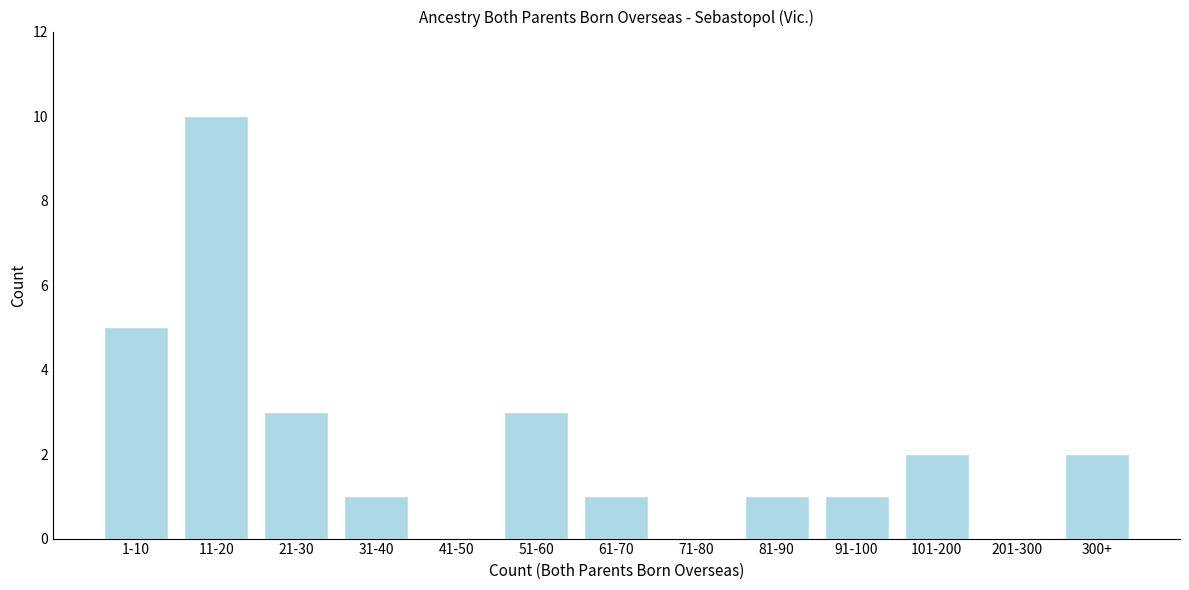

Reading right to left, list all the values displayed in this chart.

300+=2	201-300=0	101-200=2	91-100=1	81-90=1	71-80=0	61-70=1	51-60=3	41-50=0	31-40=1	21-30=3	11-20=10	1-10=5